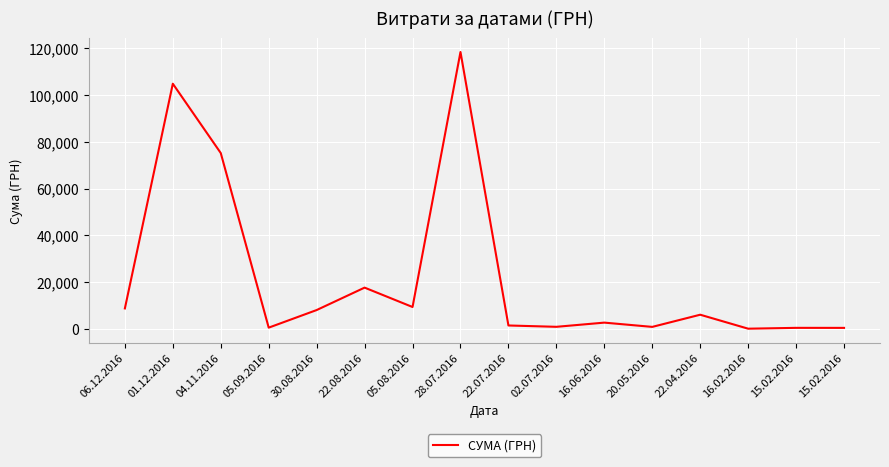

What is the minimum value shown in the chart?

17.1